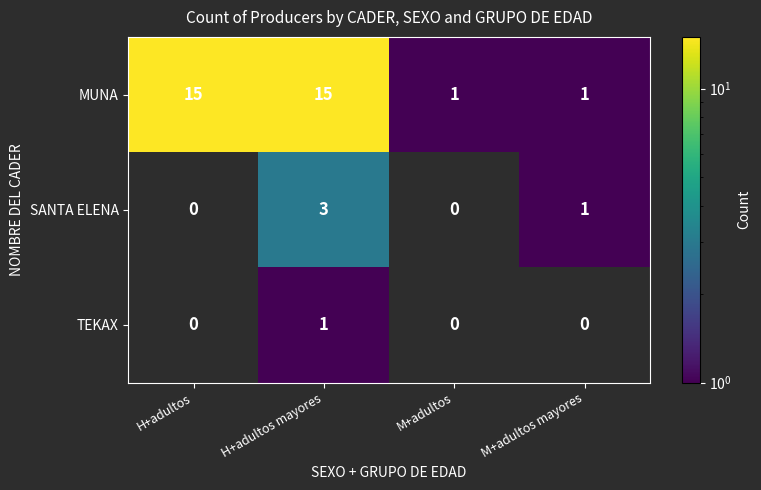

Reading right to left, list all the values displayed in this chart.

MUNA: 1	1	15	15
SANTA ELENA: 1	0	3	0
TEKAX: 0	0	1	0